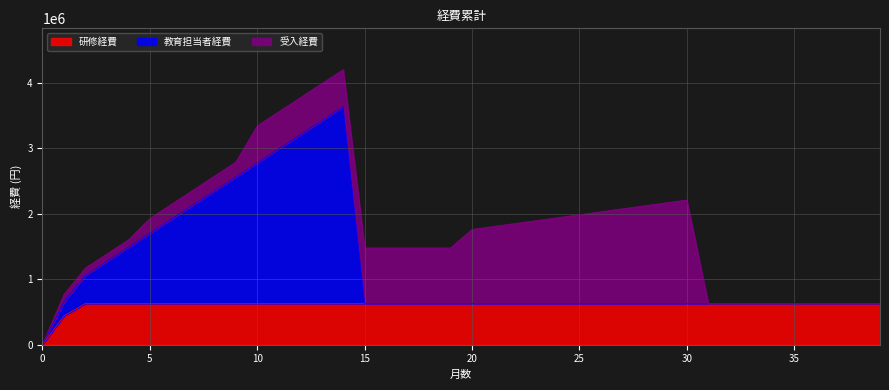

What are all the series names shown in the legend?

研修経費, 教育担当者経費, 受入経費